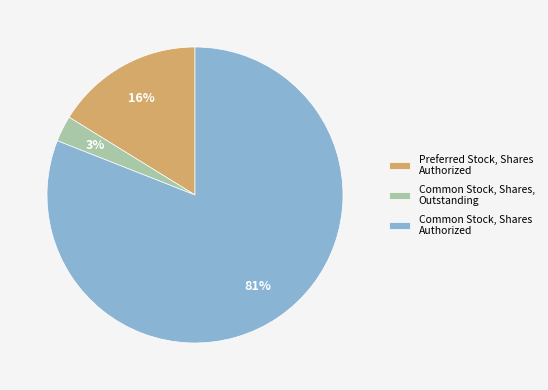

Is the sum of Common Stock, Shares, Outstanding and Preferred Stock, Shares Authorized greater than half?

No